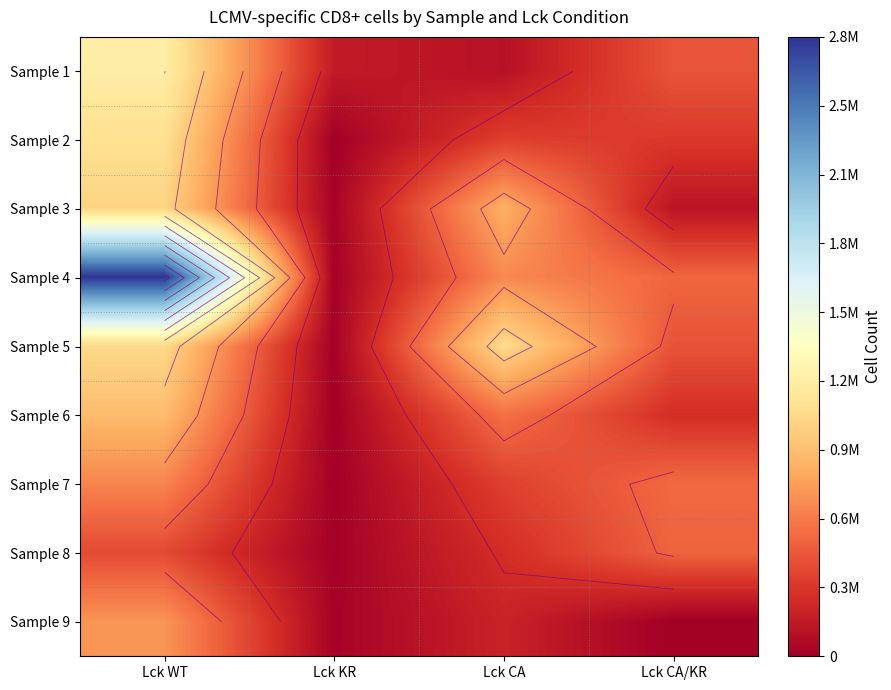

What is the difference between the Sample 3 values at Lck CA/KR and Lck CA?

740663